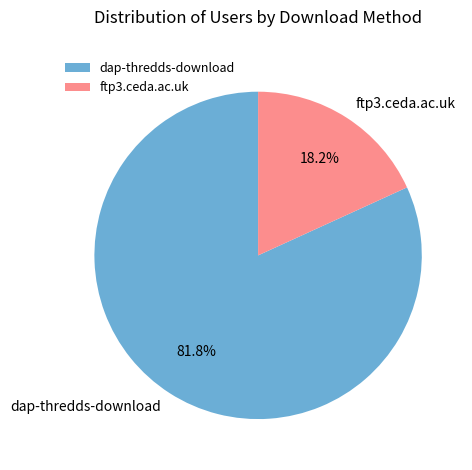

How many segments does this pie chart have?

2